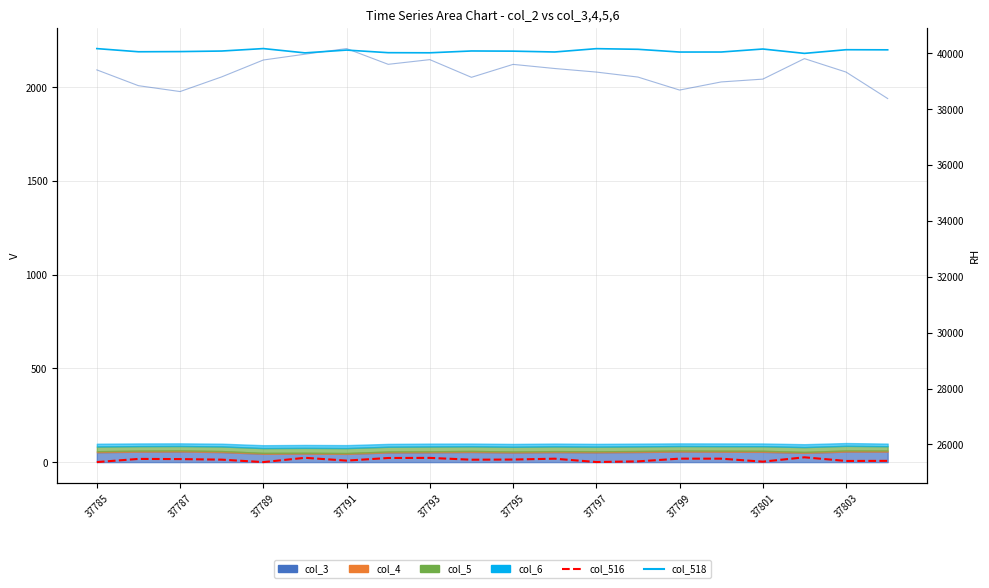

What is the total value across all series at 37793?

67682.3